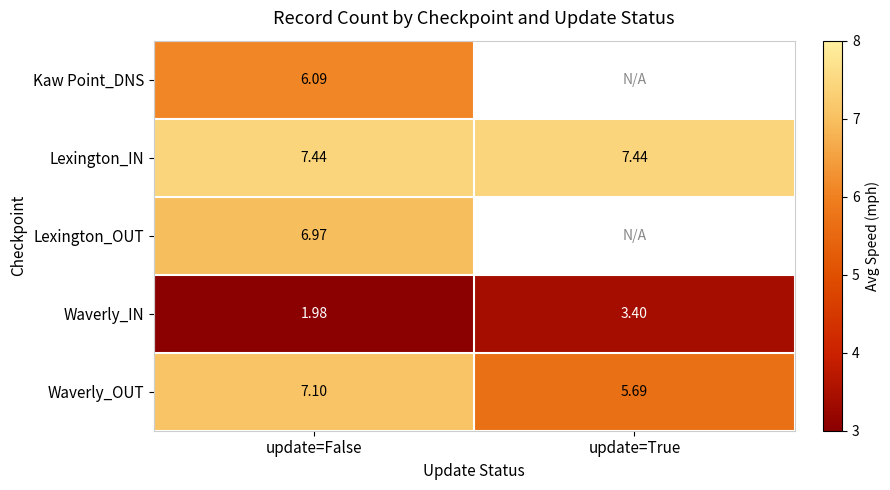

Read the Waverly_IN value at update=True.

3.4